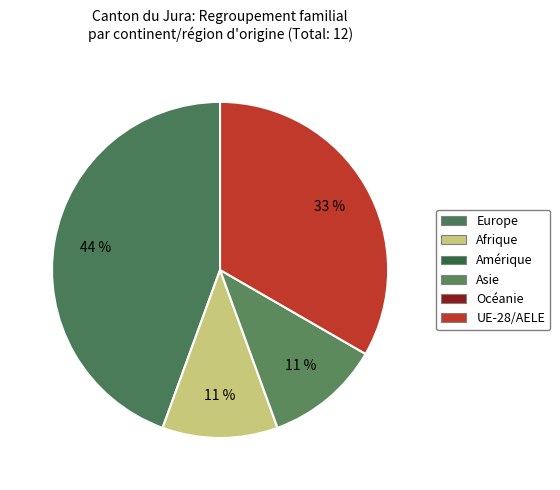

What is the smallest slice in the pie chart?

Amérique